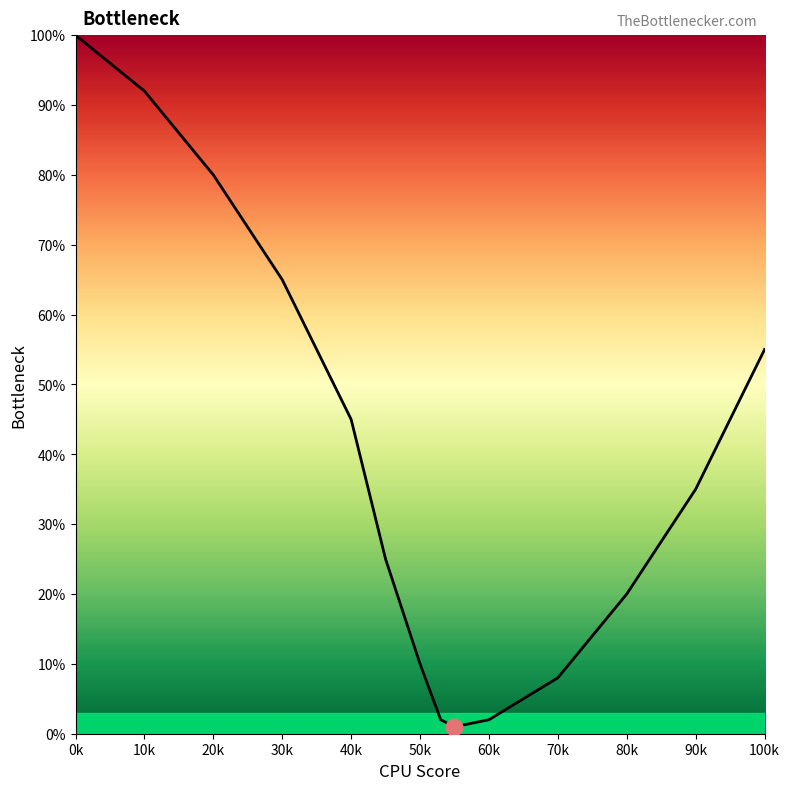

What is the sum of the values at 0k and 30k?

165